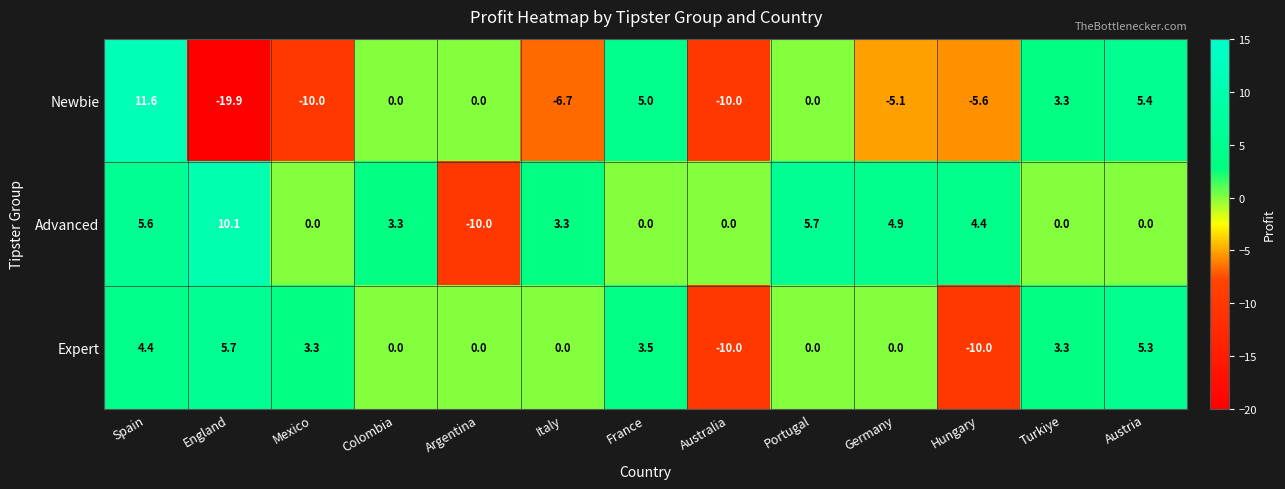

Which series has the largest range (max minus min)?

Newbie